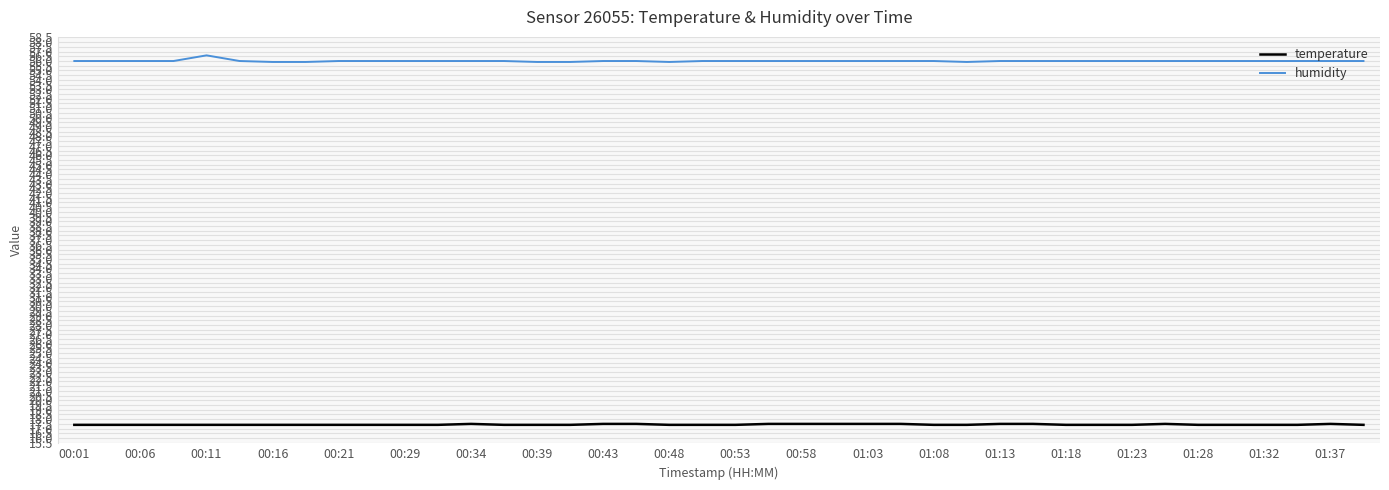

What are all the series names shown in the legend?

temperature, humidity